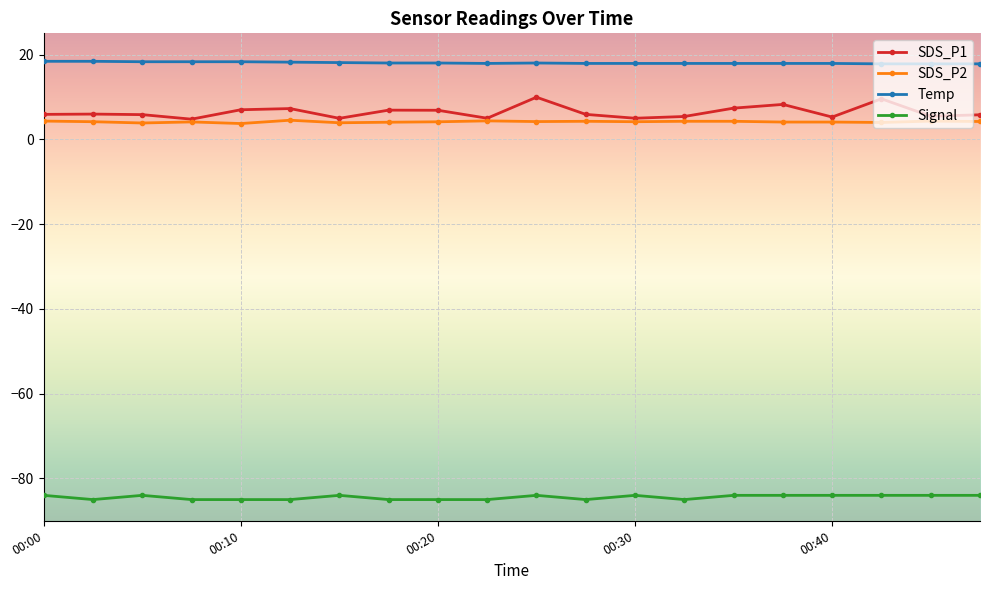

Does the chart display data point markers on the line(s)?

Yes